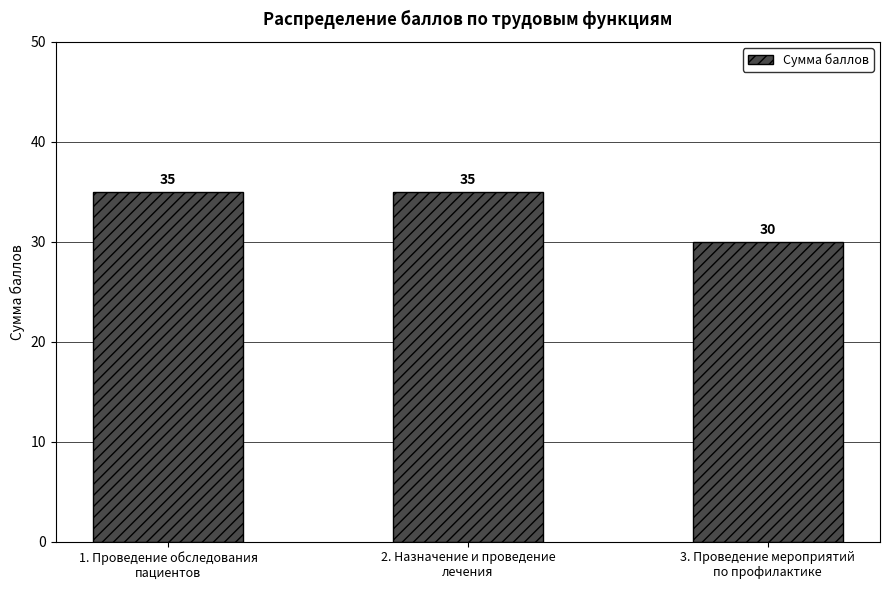

The value at 1. Проведение обследования
пациентов is 35. True or false?

True